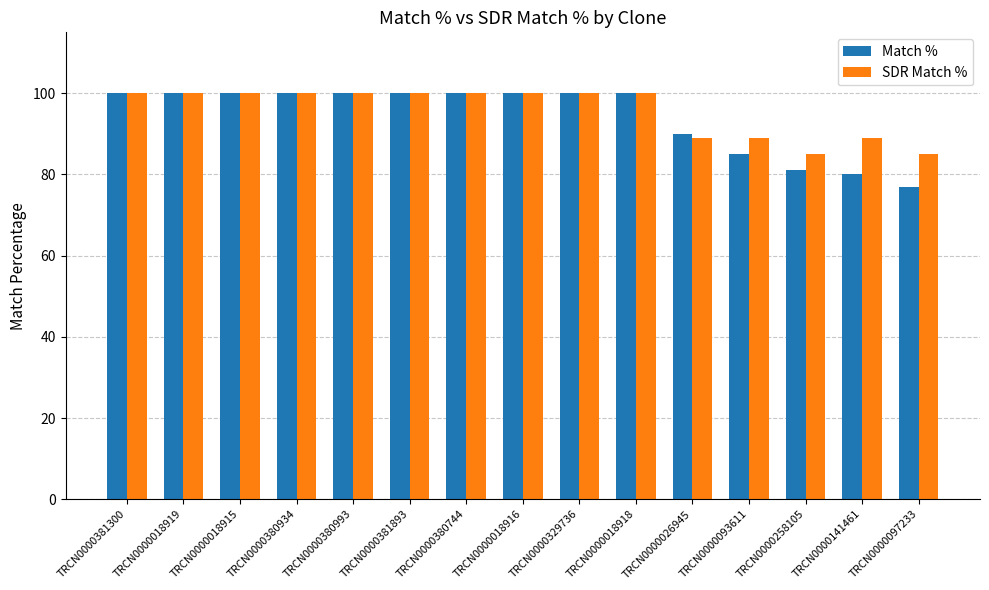

Reading left to right, list all the values displayed in this chart.

Match %: TRCN0000381300=100	TRCN0000018919=100	TRCN0000018915=100	TRCN0000380934=100	TRCN0000380993=100	TRCN0000381893=100	TRCN0000380744=100	TRCN0000018916=100	TRCN0000329736=100	TRCN0000018918=100	TRCN0000026945=90	TRCN0000093611=85	TRCN0000258105=81	TRCN0000141461=80	TRCN0000097233=77
SDR Match %: TRCN0000381300=100	TRCN0000018919=100	TRCN0000018915=100	TRCN0000380934=100	TRCN0000380993=100	TRCN0000381893=100	TRCN0000380744=100	TRCN0000018916=100	TRCN0000329736=100	TRCN0000018918=100	TRCN0000026945=89	TRCN0000093611=89	TRCN0000258105=85	TRCN0000141461=89	TRCN0000097233=85